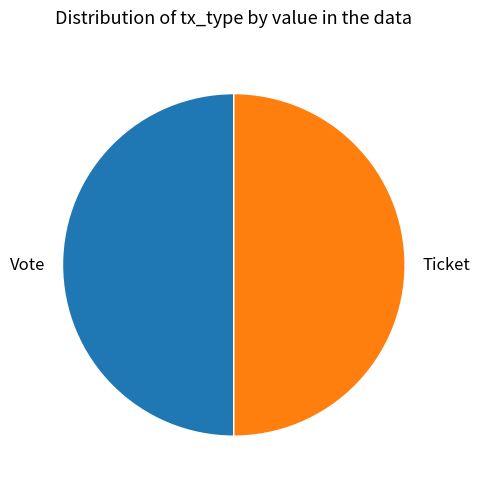

What is the ratio of the value at Ticket to the value at Vote?

1.0